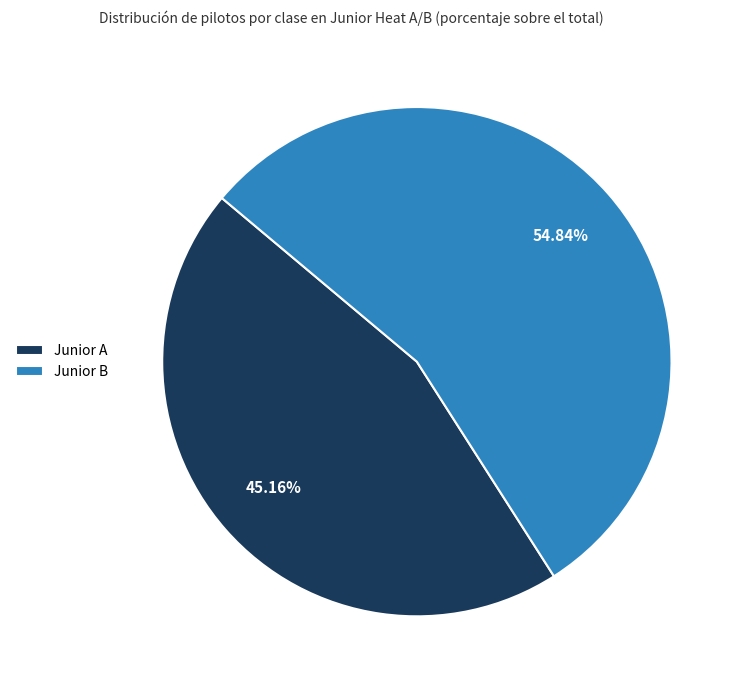

Is there a majority slice in this chart?

Yes